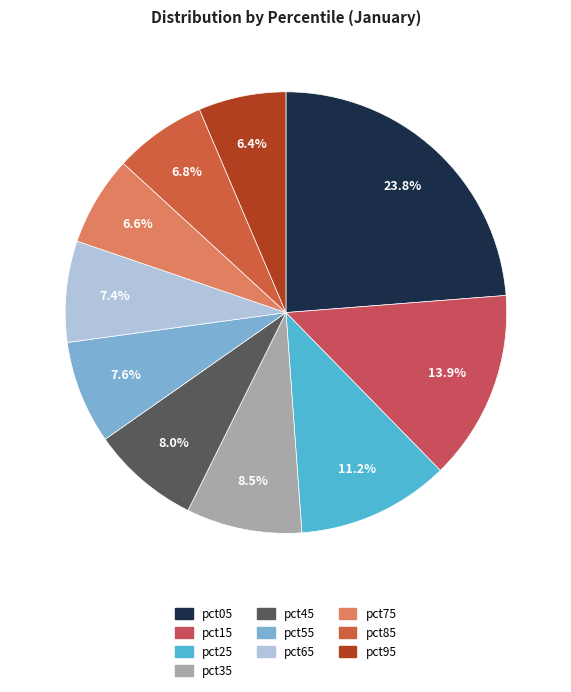

To the nearest percent, what is the difference between the largest and smallest slice percentages?

17%